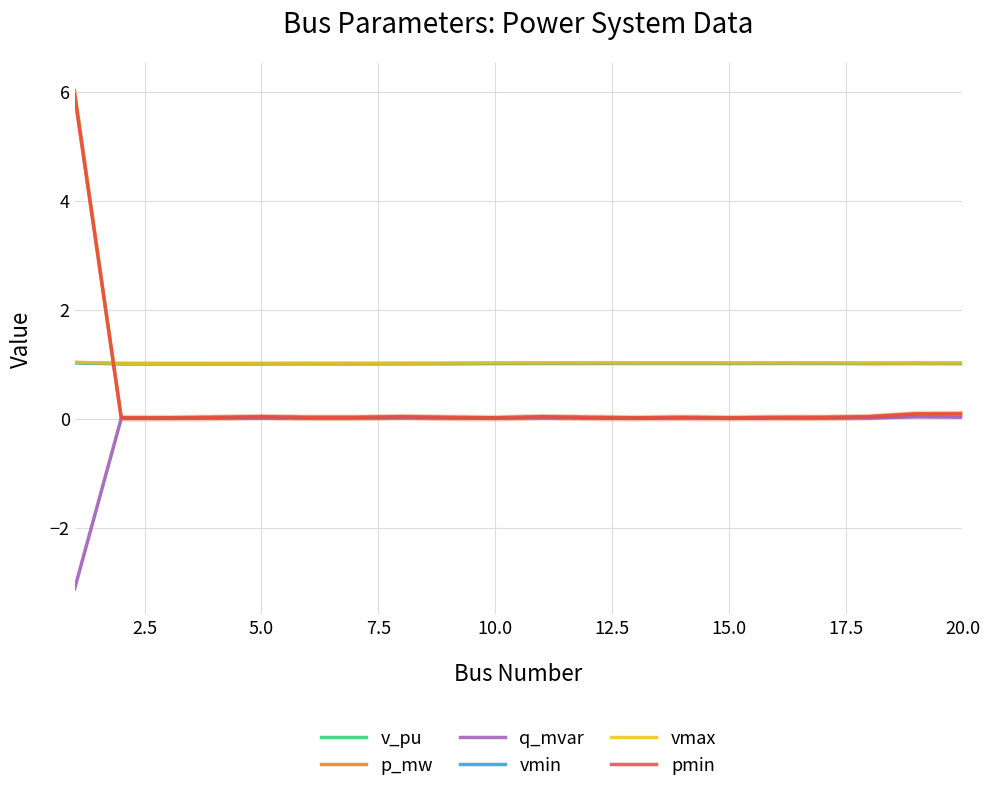

Is it true that vmax equals 1.0 at 20.0?

True